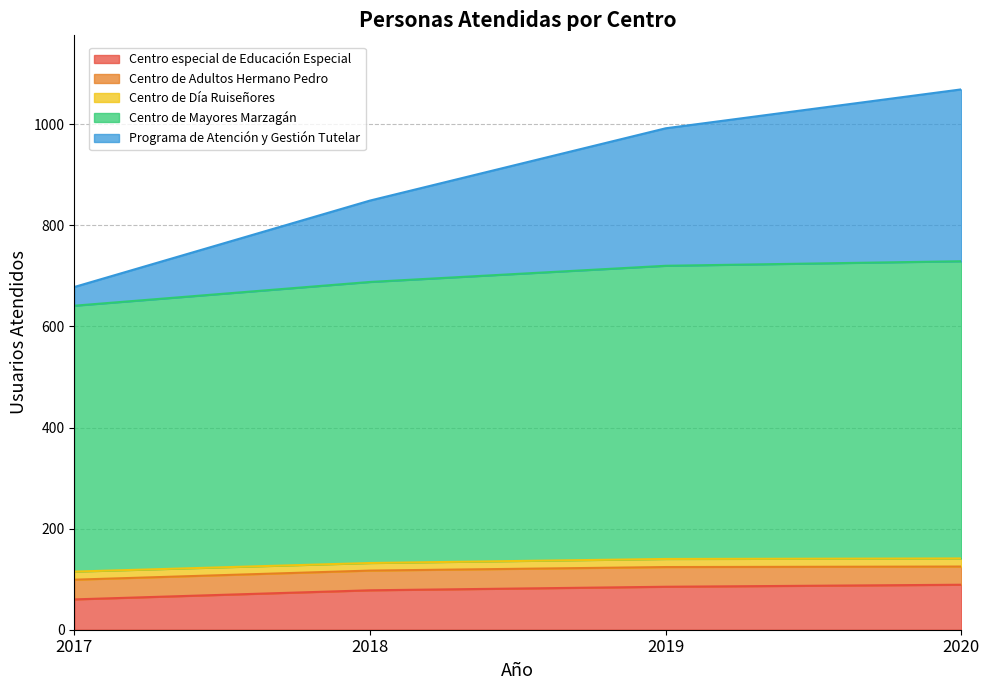

What is the lowest value of the Centro especial de Educación Especial series?

60